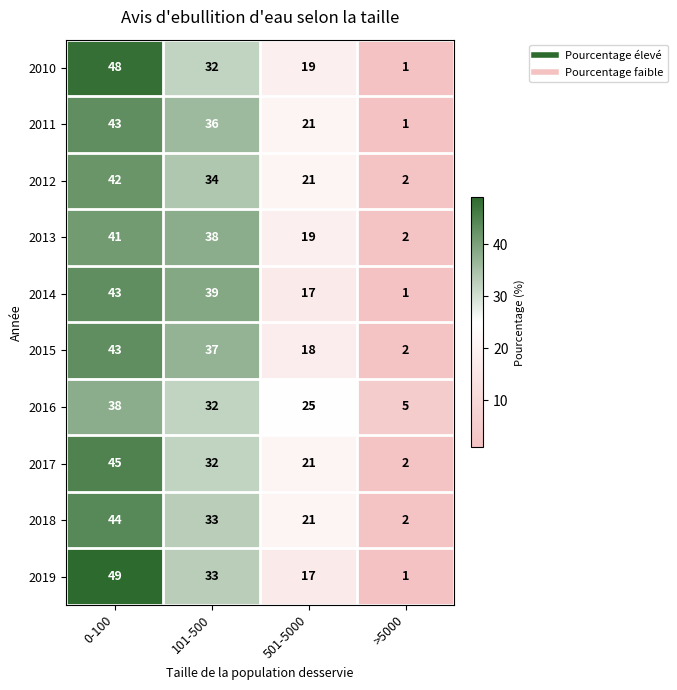

List the labels in order of 2010 value, smallest first.

>5000, 501-5000, 101-500, 0-100